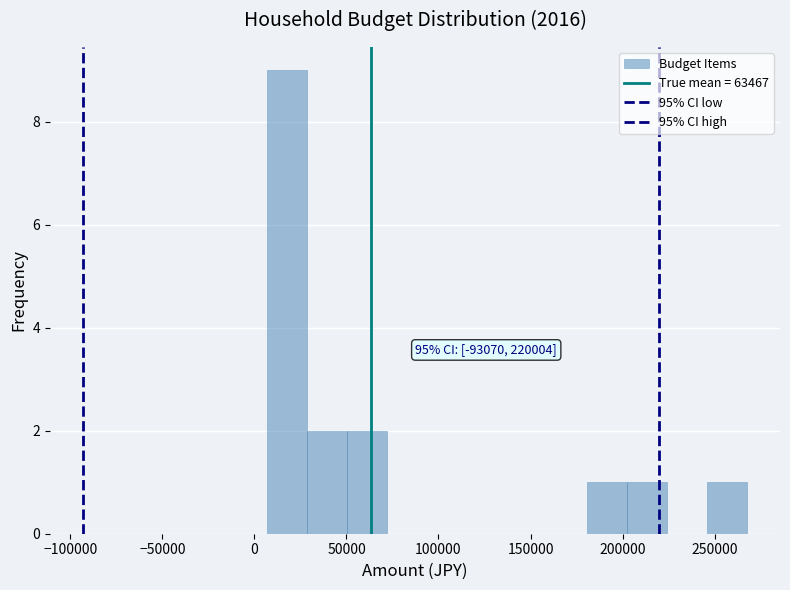

Over which range of the x-axis is the bar tallest?

5000 to 30000